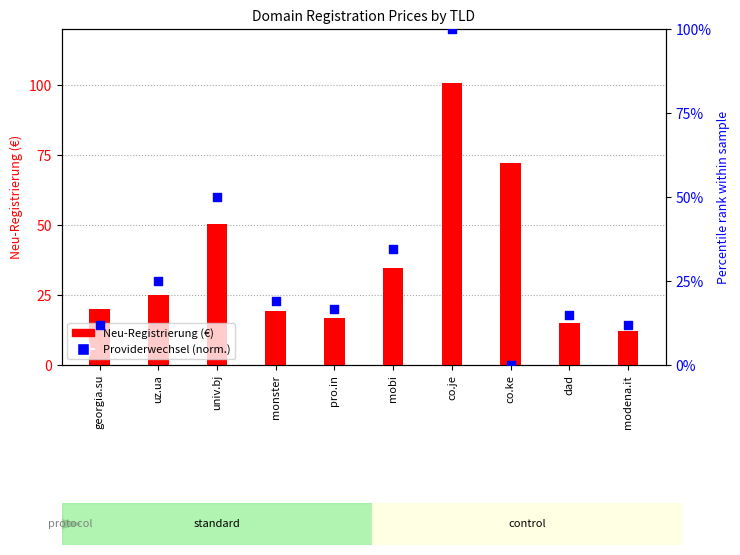

What are all the series names shown in the legend?

Neu-Registrierung, Providerwechsel (norm.)